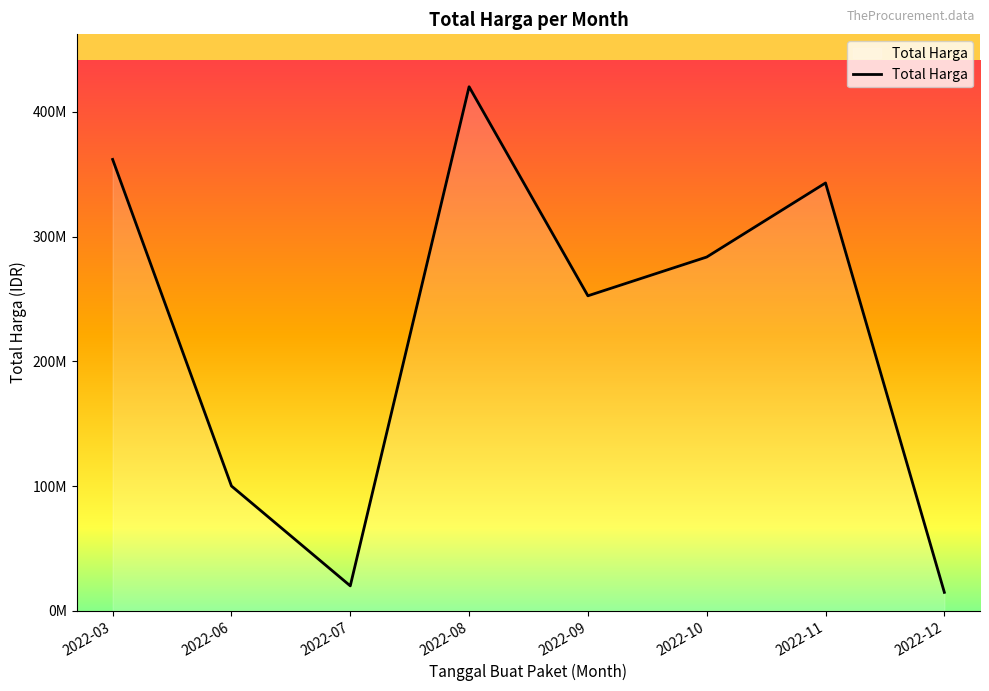

List the labels in order of value, smallest first.

2022-12, 2022-07, 2022-06, 2022-09, 2022-10, 2022-11, 2022-03, 2022-08